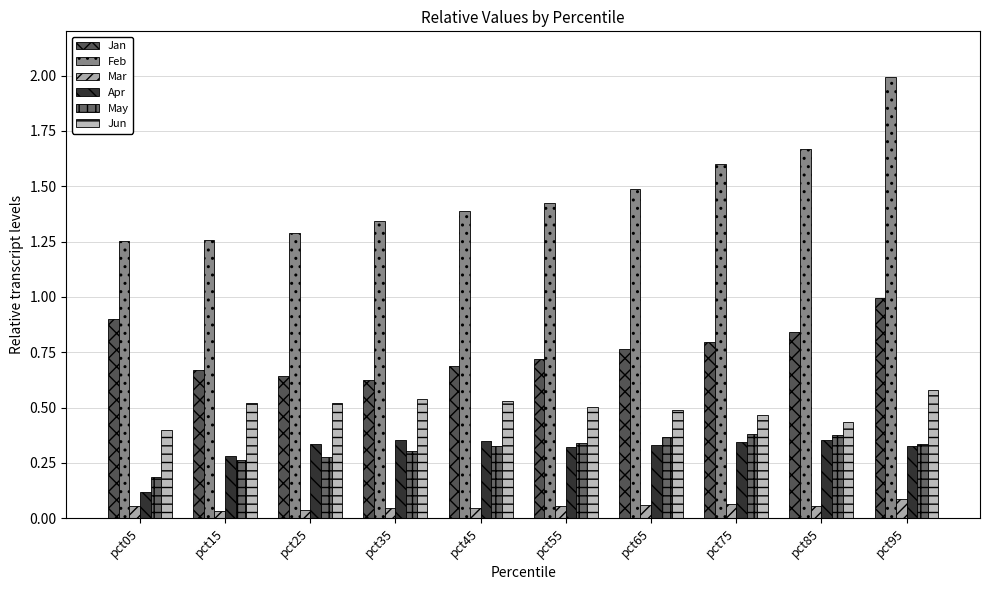

At how many categories does at least one series exceed 0?

10